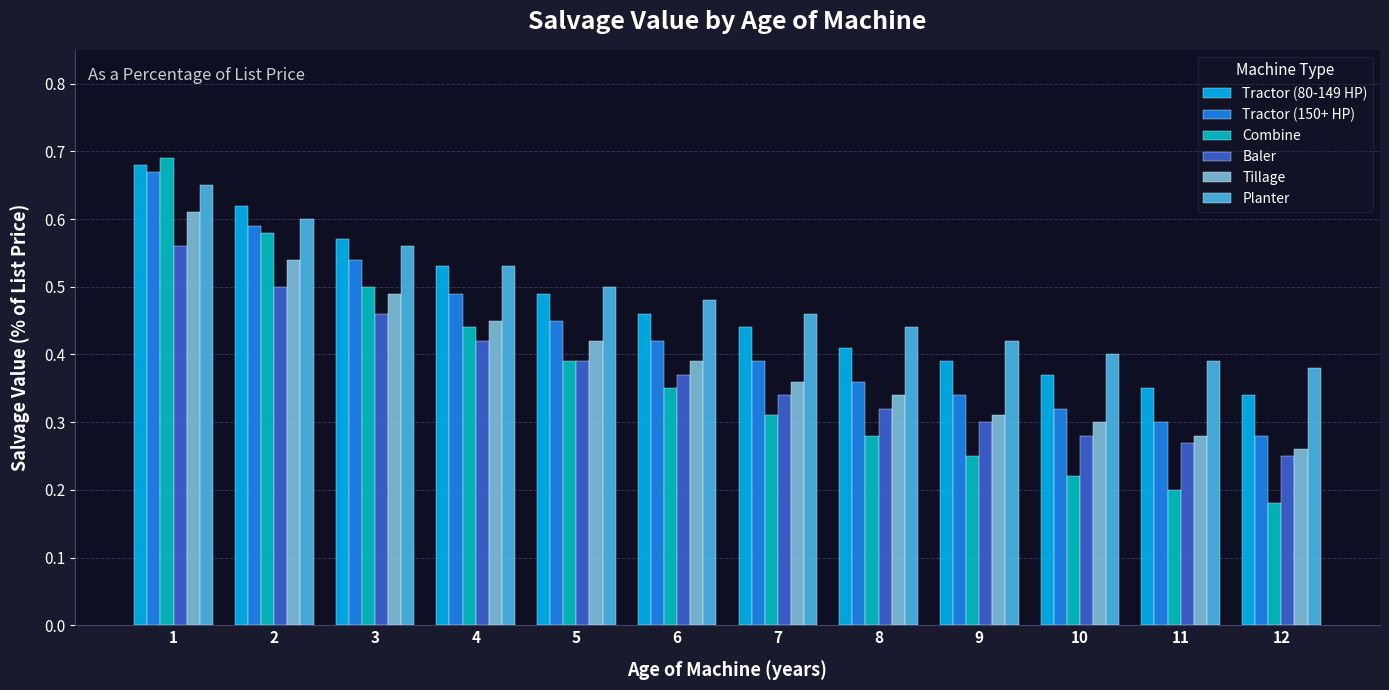

Rank the series by their maximum value, from lowest to highest.

Baler, Tillage, Planter, Tractor (150+ HP), Tractor (80-149 HP), Combine